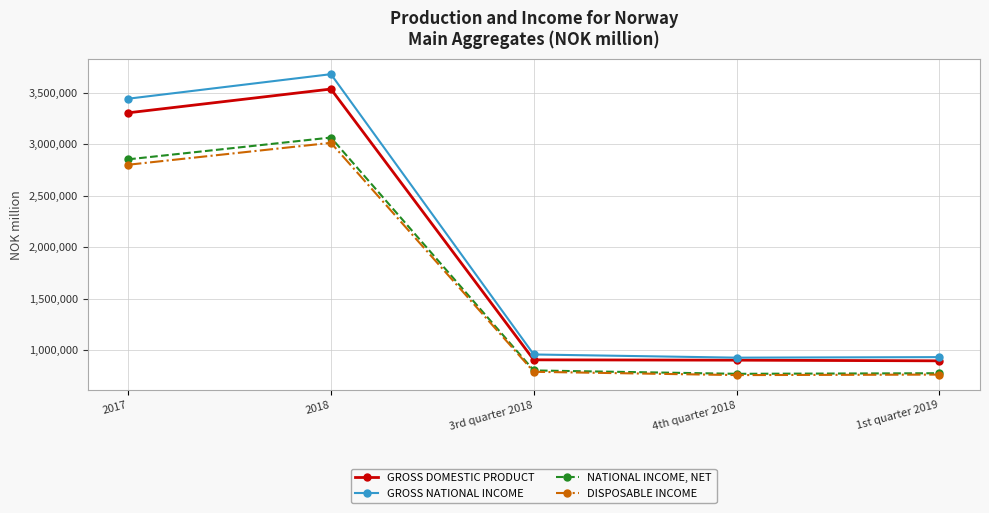

Between 2017 and 3rd quarter 2018, which series saw the biggest shift?

GROSS NATIONAL INCOME